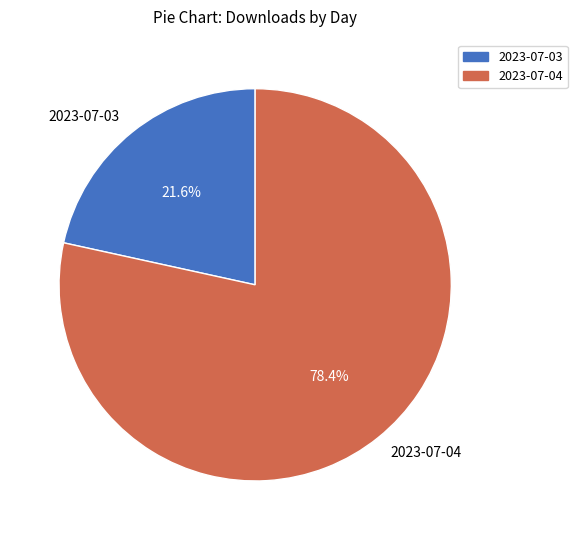

Between 2023-07-03 and 2023-07-04, which is larger?

2023-07-04